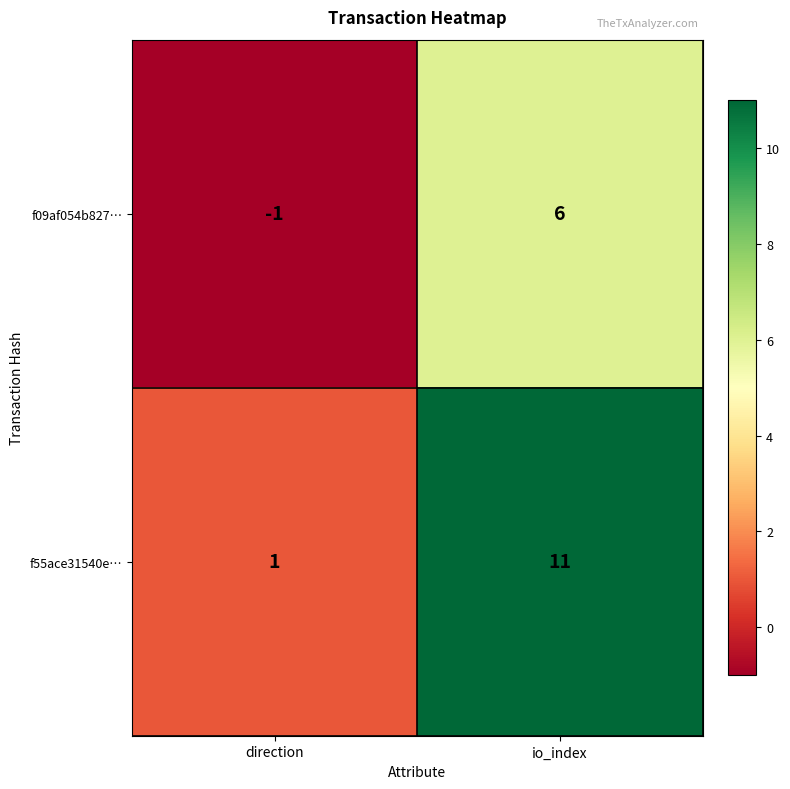

What is the difference between the maximum and minimum values in the f55ace31540e… series?

10